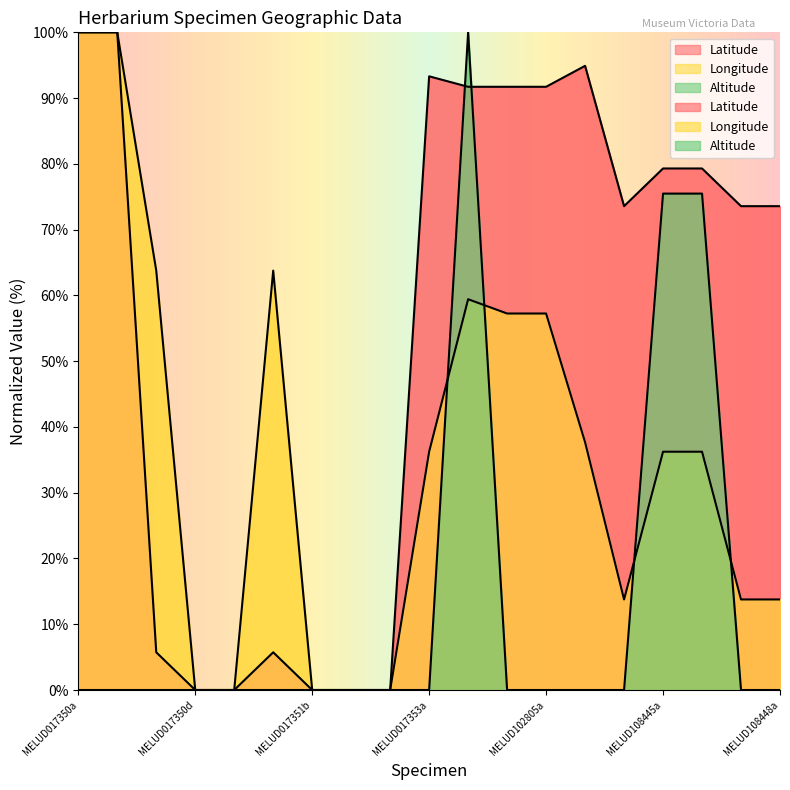

True or false: Latitude has more than 1 points higher than both neighbors.

True